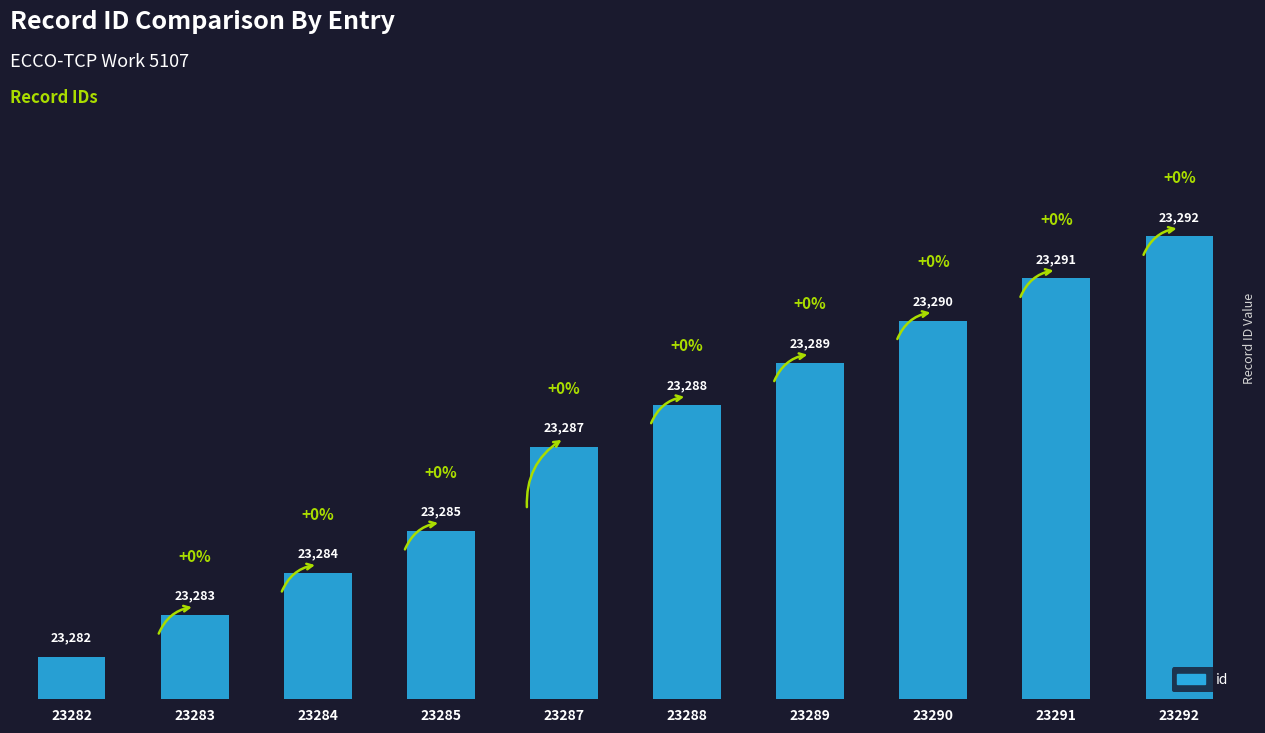

Are the bars grouped side by side (vs. stacked)?

No